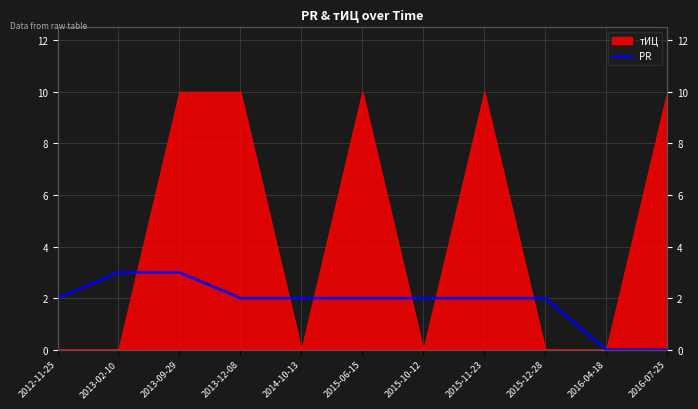

How many data points does each series have?

11